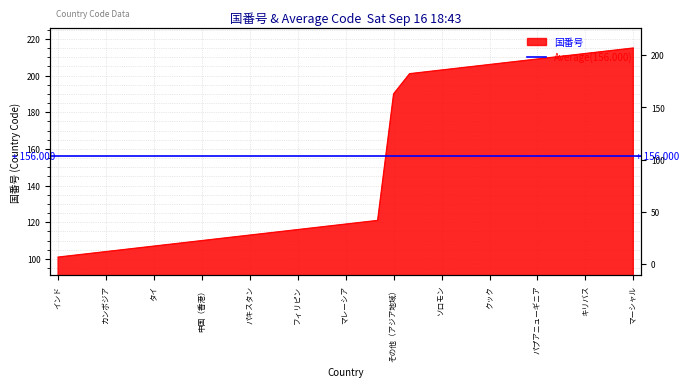

Rank the categories by value from lowest to highest.

インド, ブータン, インドネシア, カンボジア, シンガポール, スリランカ, タイ, 大韓民国, 中国, 中国（香港）, 中国（マカオ）, ネパール, パキスタン, バングラデシュ, 東ティモール, フィリピン, ブルネイ, ベトナム, マレーシア, ミャンマー, モルディブ, その他（アジア地域）, オーストラリア, サモア, ソロモン, トンガ, ニュージーランド, クック, ニウエ, バヌアツ, パプアニューギニア, パラオ, フィジー, キリバス, ツバル, ナウル, マーシャル